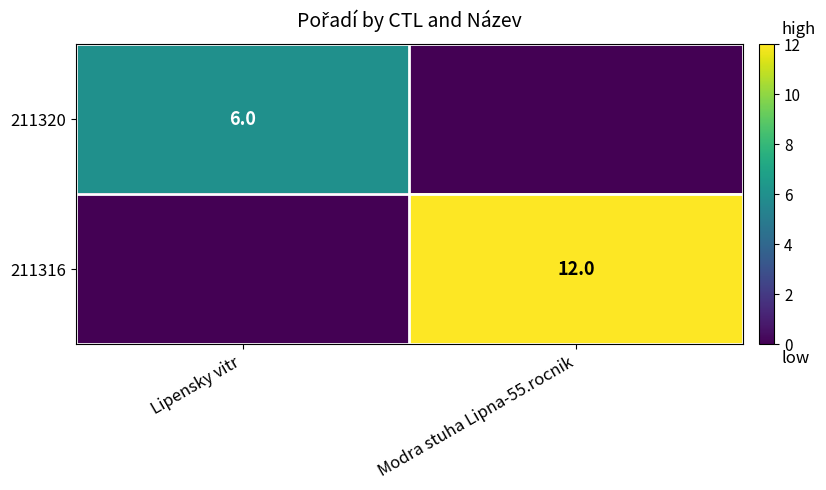

What is the total value across all series at Modra stuha Lipna-55.rocnik?

12